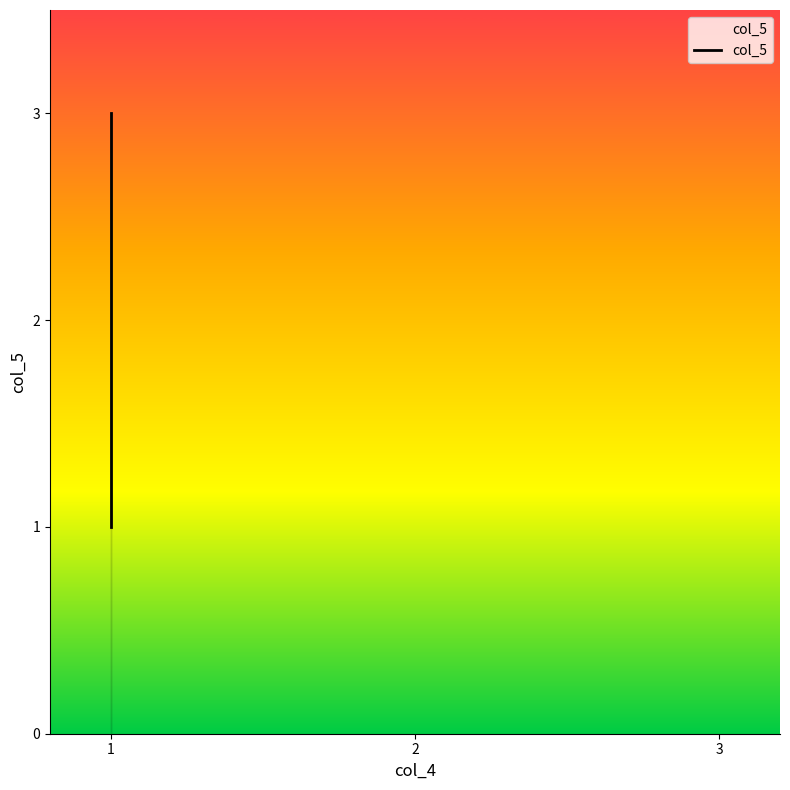

What is the smallest value displayed?

1